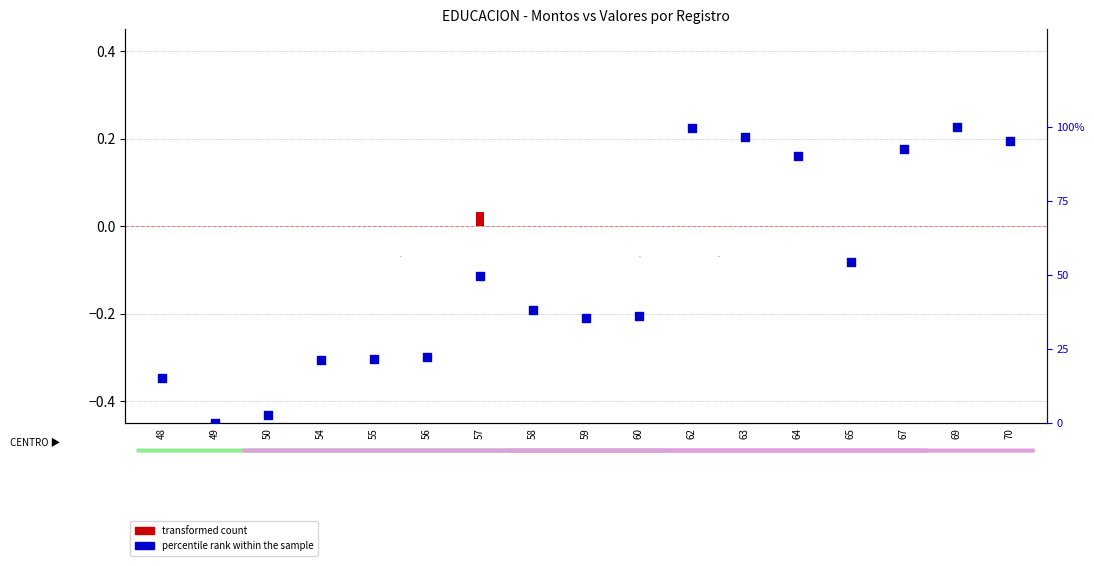

Which has a higher value, 50 or 55?

55